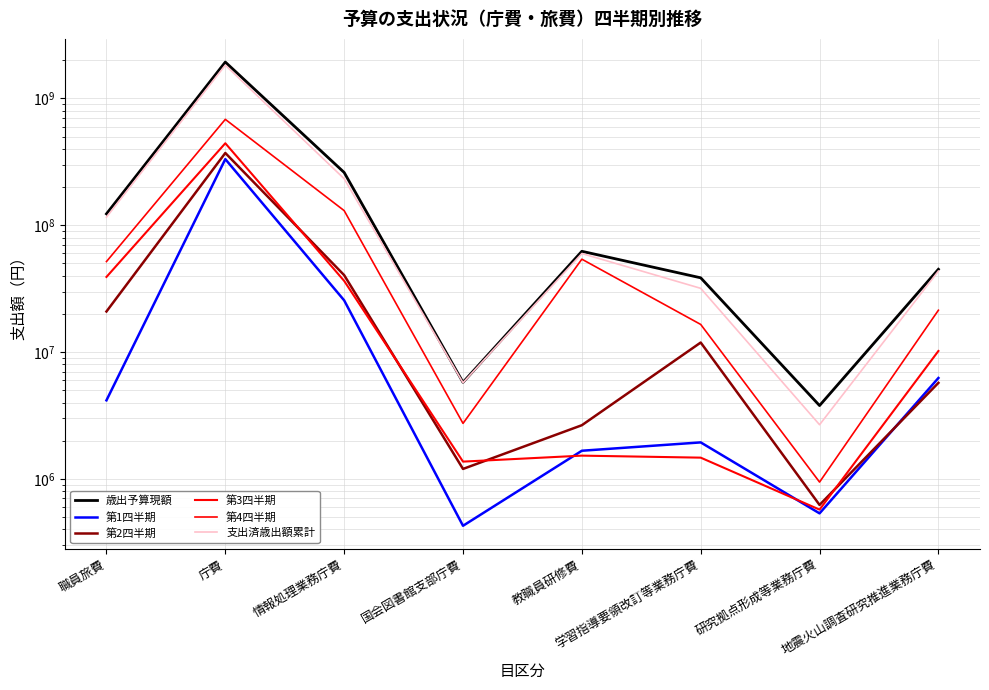

At which category does 第1四半期 reach its first local peak?

庁費